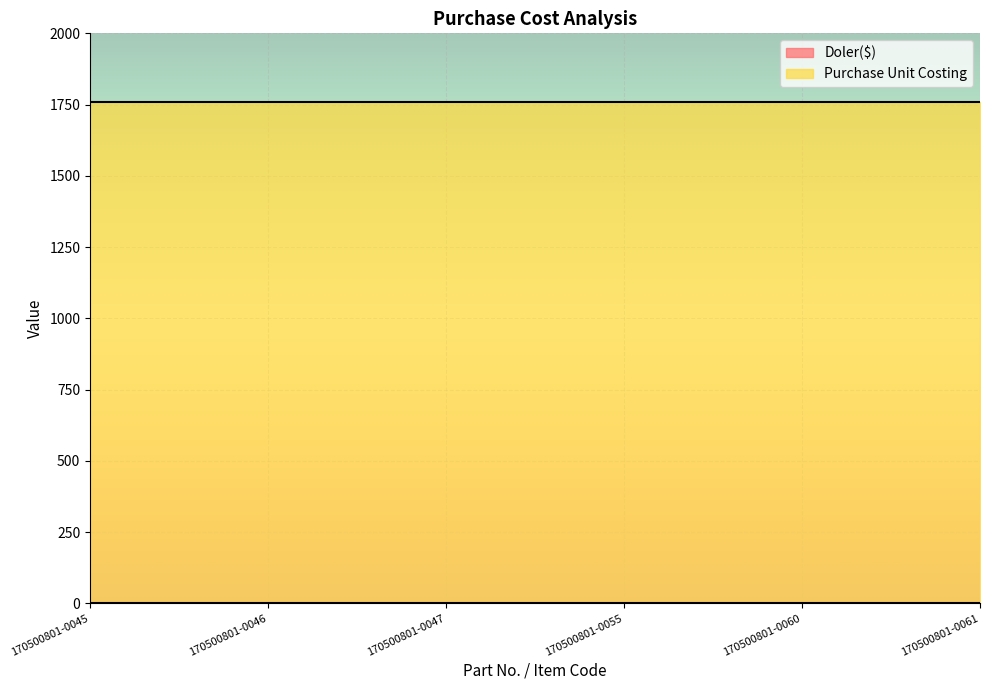

Reading right to left, transcribe all the data shown in this chart.

Doler($): 170500801-0061=0	170500801-0060=0	170500801-0055=0	170500801-0047=0	170500801-0046=0	170500801-0045=0
Purchase Unit Costing: 170500801-0061=1758	170500801-0060=1758	170500801-0055=1758	170500801-0047=1758	170500801-0046=1758	170500801-0045=1758